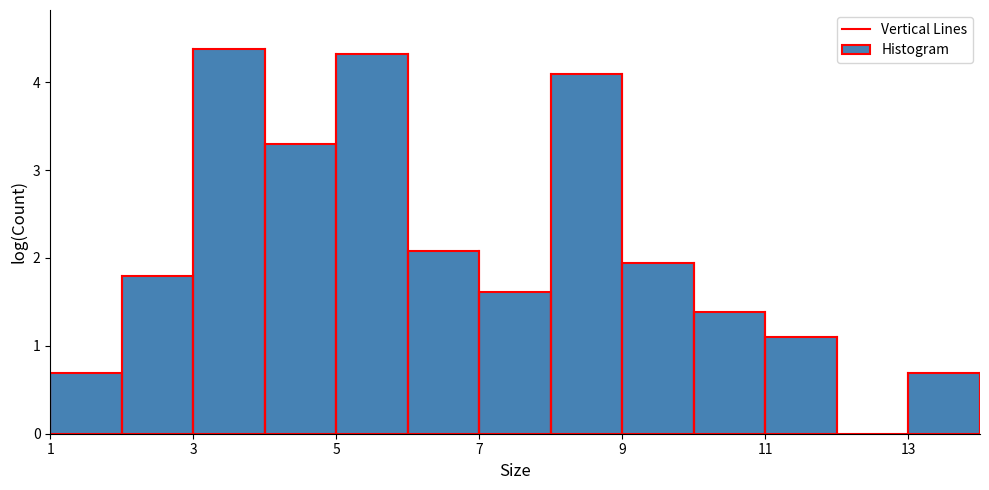

Reading left to right, list every bar in this chart as the range it spans on the x-axis followed by its height. The values are not printed on the chart, so give them approximately, as read against the axis.

1 to 2: 0.7
2 to 3: 1.8
3 to 4: 4.4
4 to 5: 3.3
5 to 6: 4.3
6 to 7: 2.1
7 to 8: 1.6
8 to 9: 4.1
9 to 10: 1.9
10 to 11: 1.4
11 to 12: 1.1
12 to 13: 0
13 to 14: 0.7